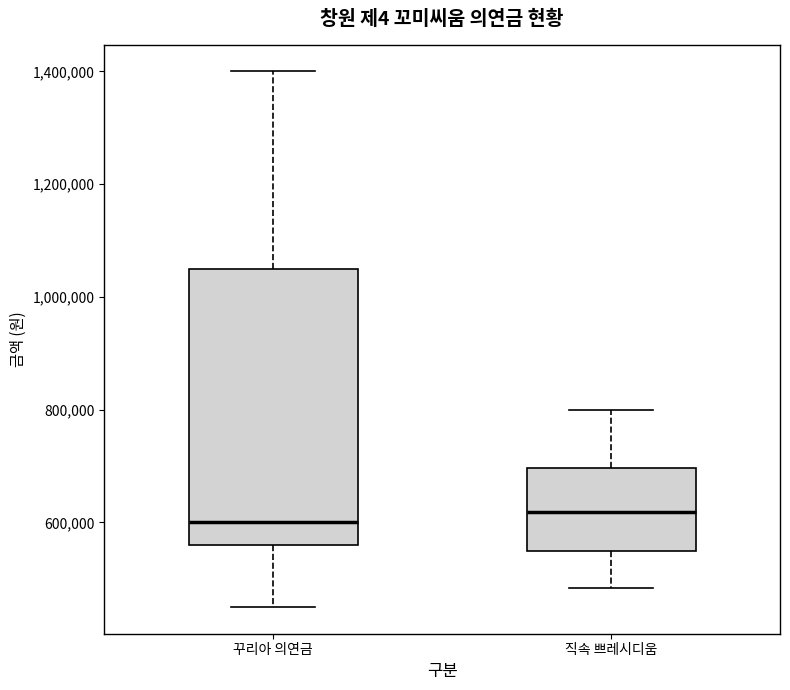

Reading left to right, read every box against the y-axis: the position of its median line, the range the box covers, and the ends of its whiskers. The values are not printed on the chart, so give them approximately, as read against the axis.

꾸리아 의연금: median 600000, box 560000 to 1060000, whiskers 460000 to 1400000
직속 쁘레시디움: median 620000, box 540000 to 700000, whiskers 480000 to 800000